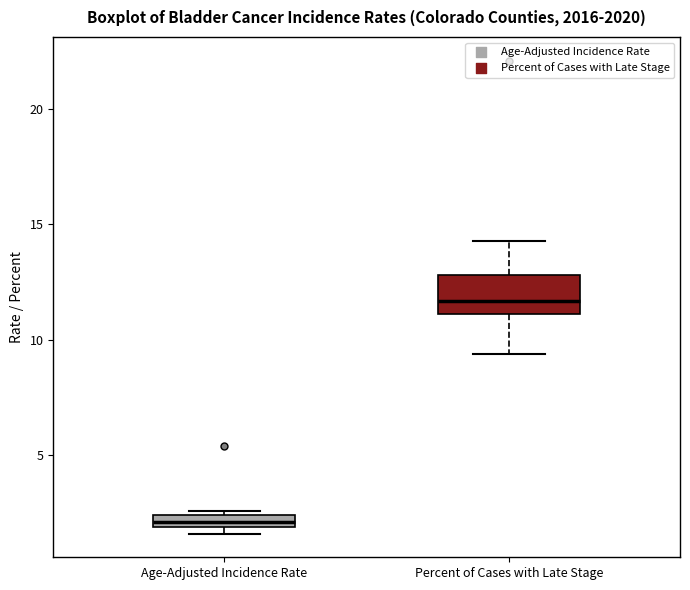

Which box's median line is the lowest?

Age-Adjusted Incidence Rate